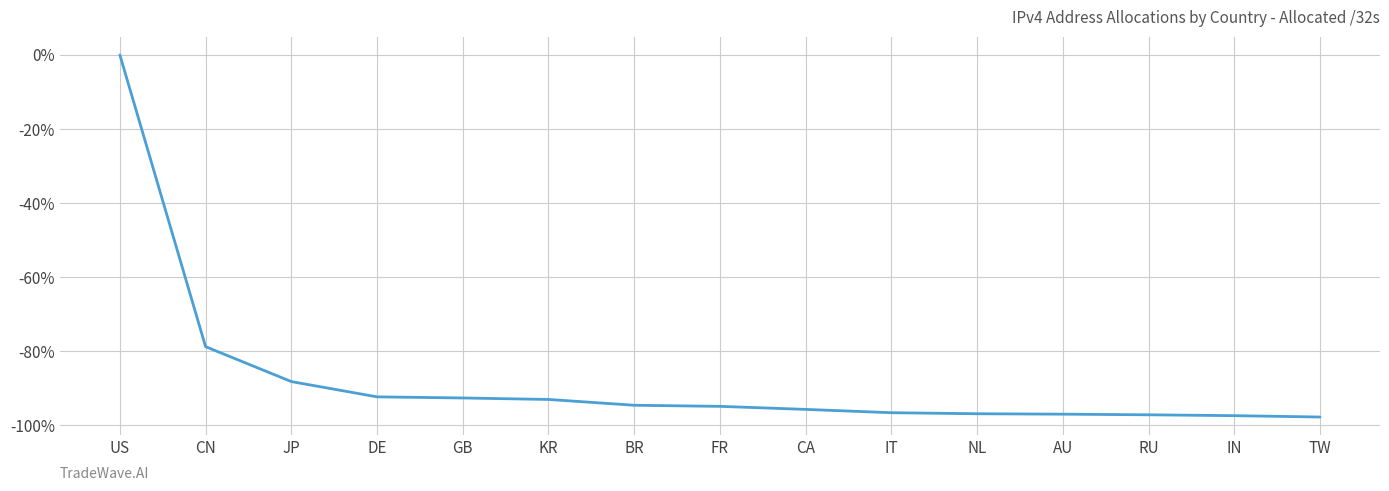

What is the change in value from CN to CA?

-16.9